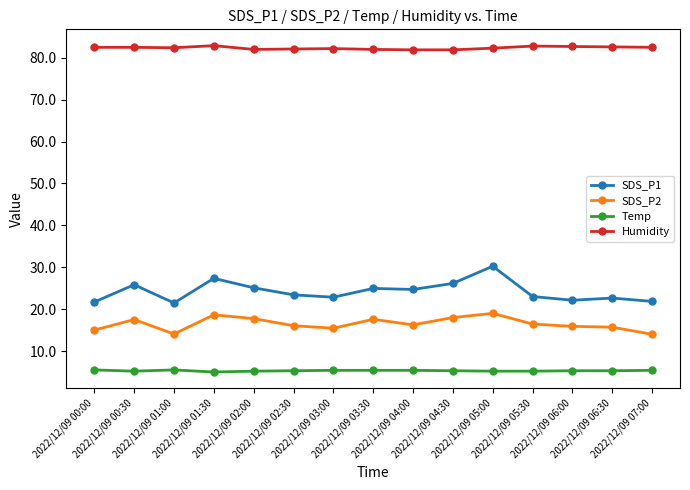

What is the maximum value for SDS_P2?

19.0